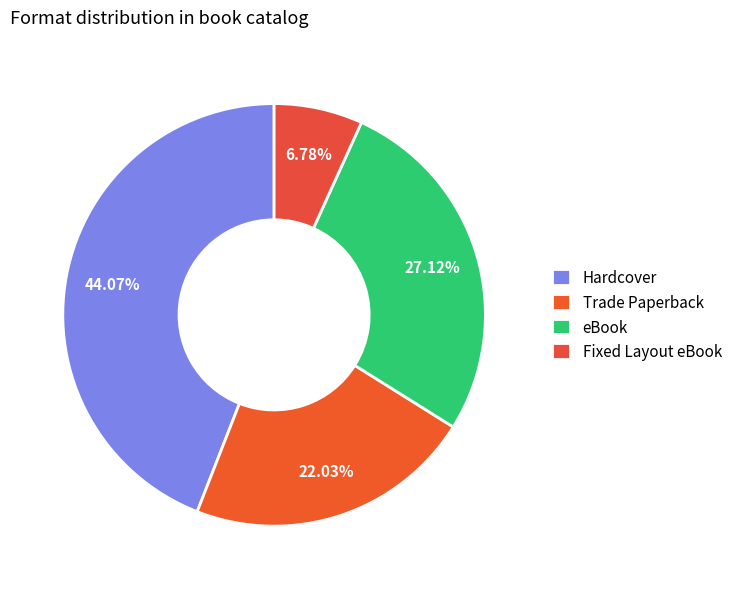

To the nearest percent, what is the average slice percentage?

25%